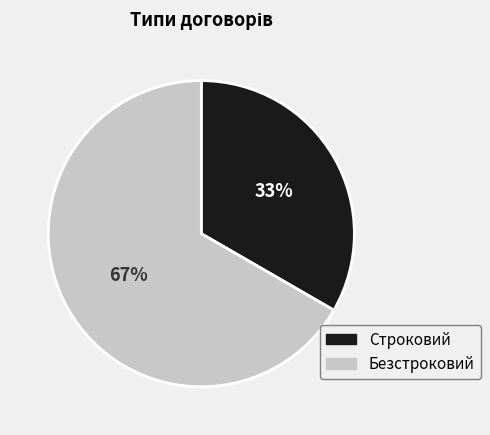

Which category has the smallest portion of the pie?

Строковий